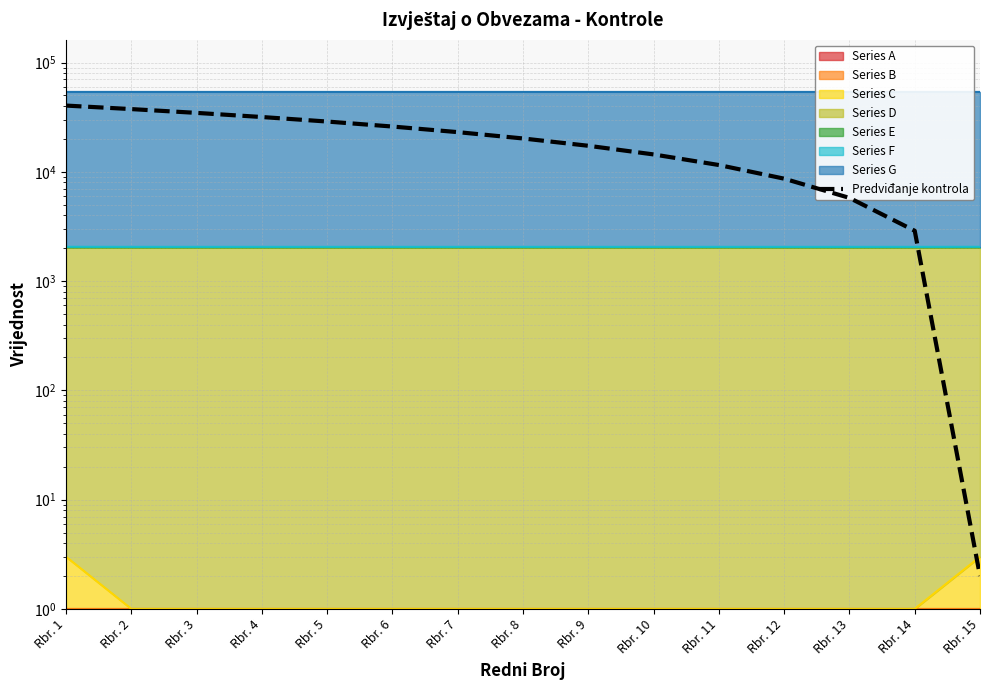

True or false: the data has more than 1 interior local peaks.

False